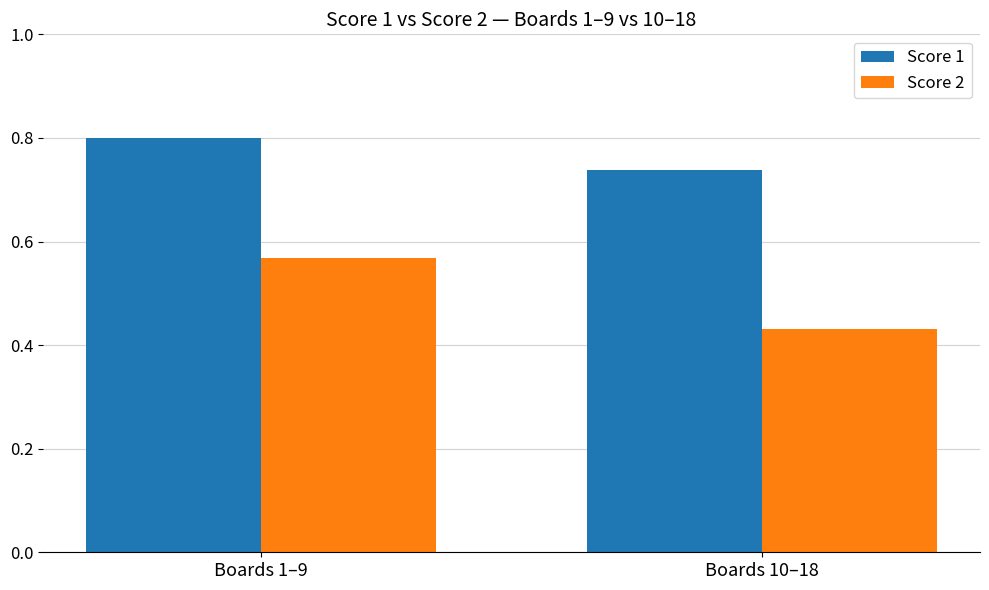

What is the sum of all Score 2 values?

1.0